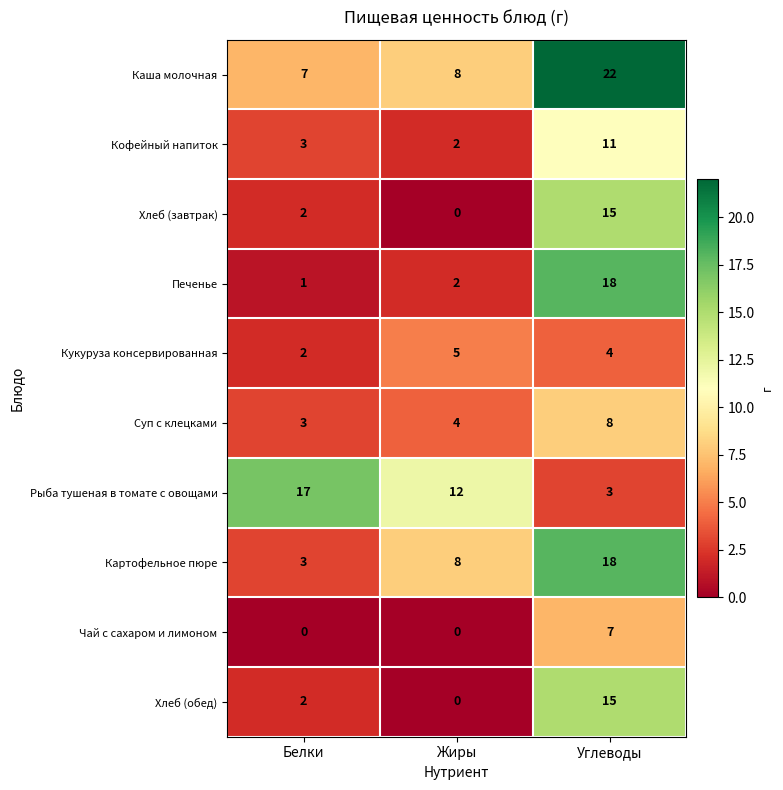

Count the number of categories in the chart.

3